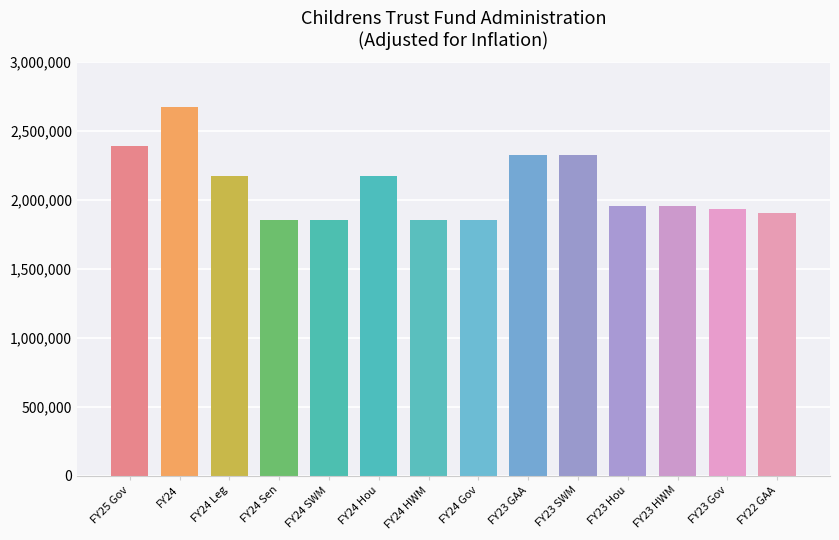

True or false: the data shows 3302454 at FY24 Gov.

False